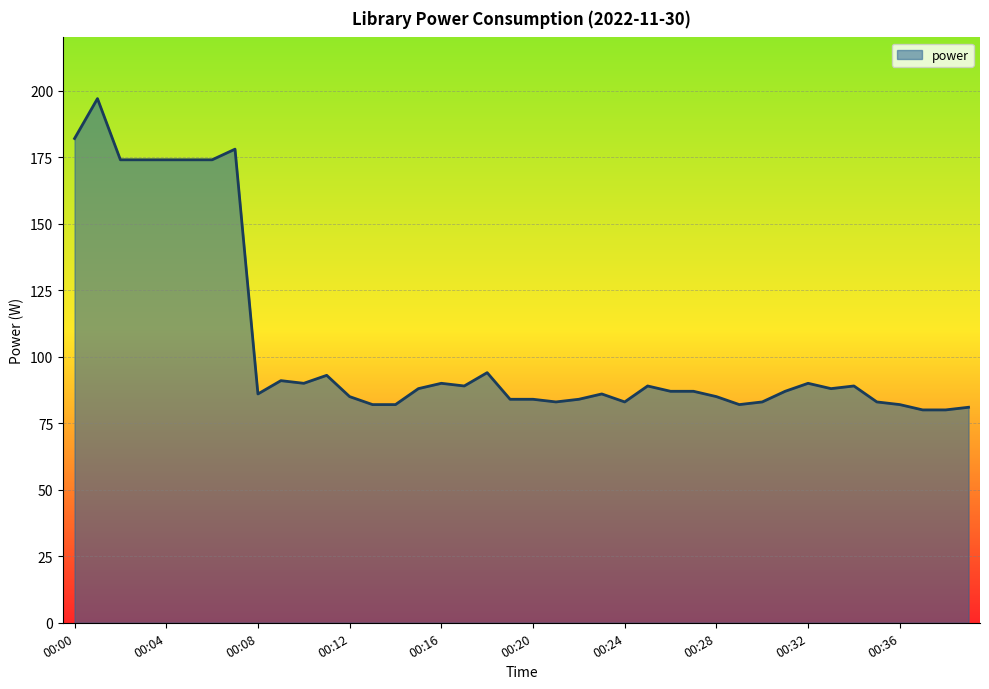

What is the smallest value displayed?

80